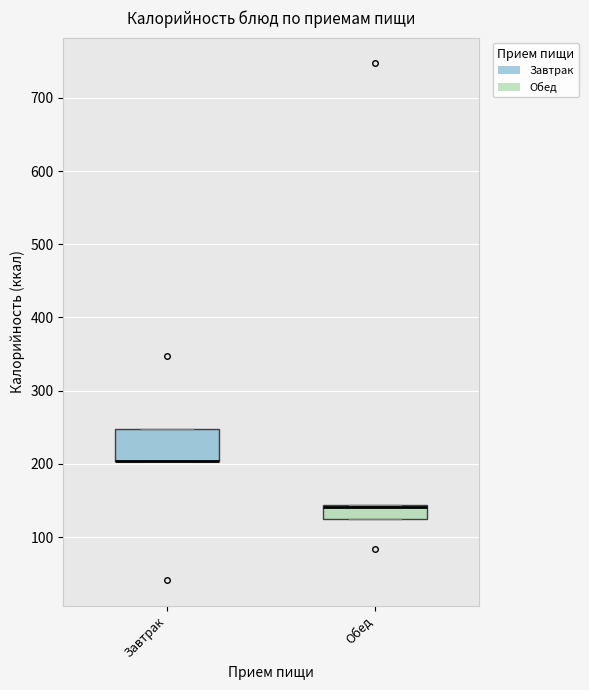

Reading left to right, read every box against the y-axis: the position of its median line, the range the box covers, and the ends of its whiskers. The values are not printed on the chart, so give them approximately, as read against the axis.

Завтрак: median 200 (drawn on the box's lower edge), box 200 to 250, whiskers 200 to 250
Обед: median 140 (drawn on the box's upper edge), box 130 to 140, whiskers 130 to 140